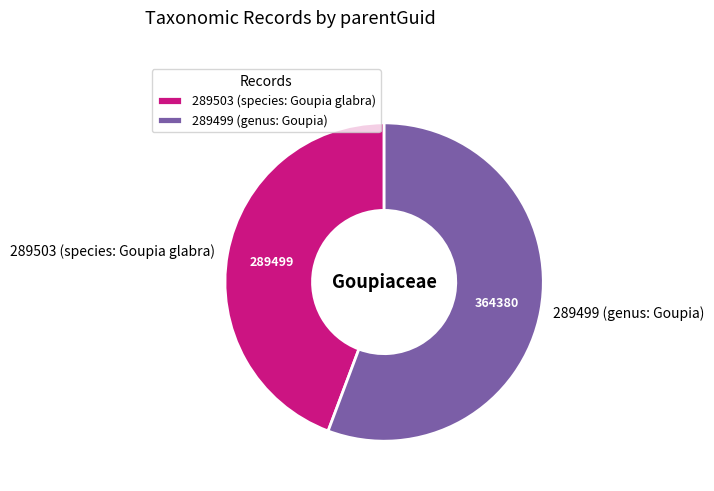

Rank the categories by value from lowest to highest.

289503 (species: Goupia glabra), 289499 (genus: Goupia)